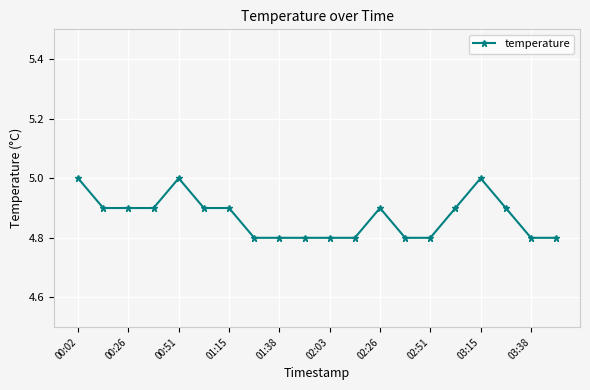

Does the chart display data point markers on the line(s)?

Yes